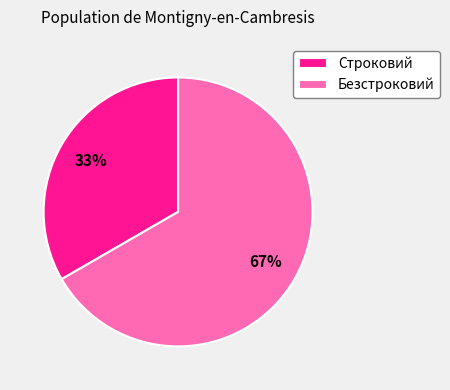

What is the largest slice in the pie chart?

Безстроковий